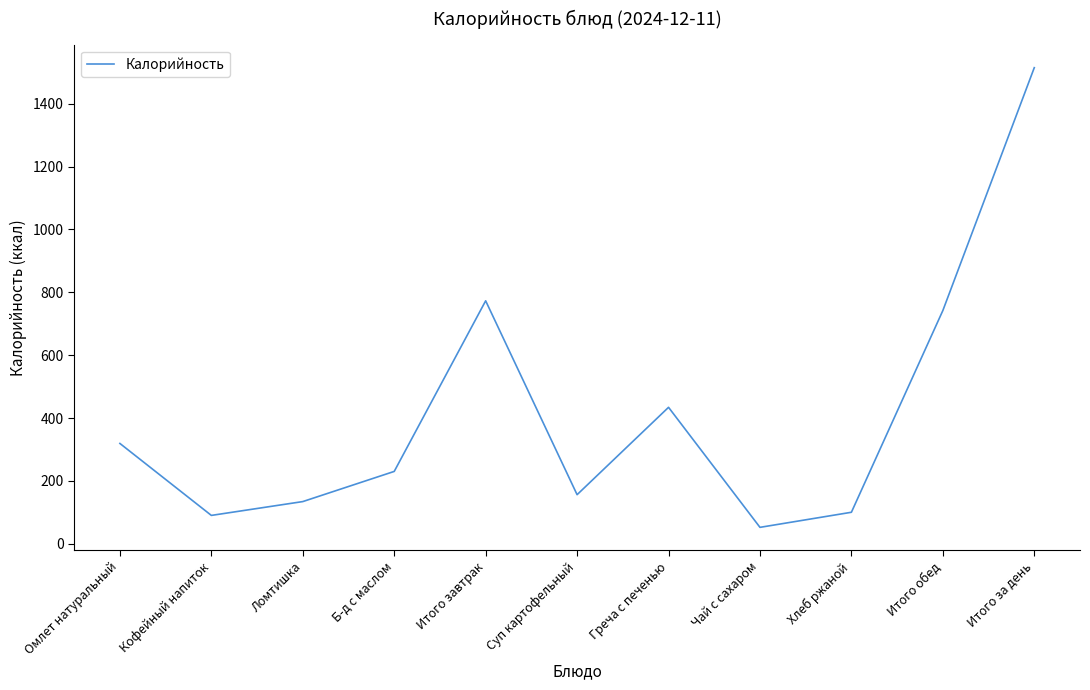

What is the difference between the values at Ломтишка and Б-д с маслом?

96